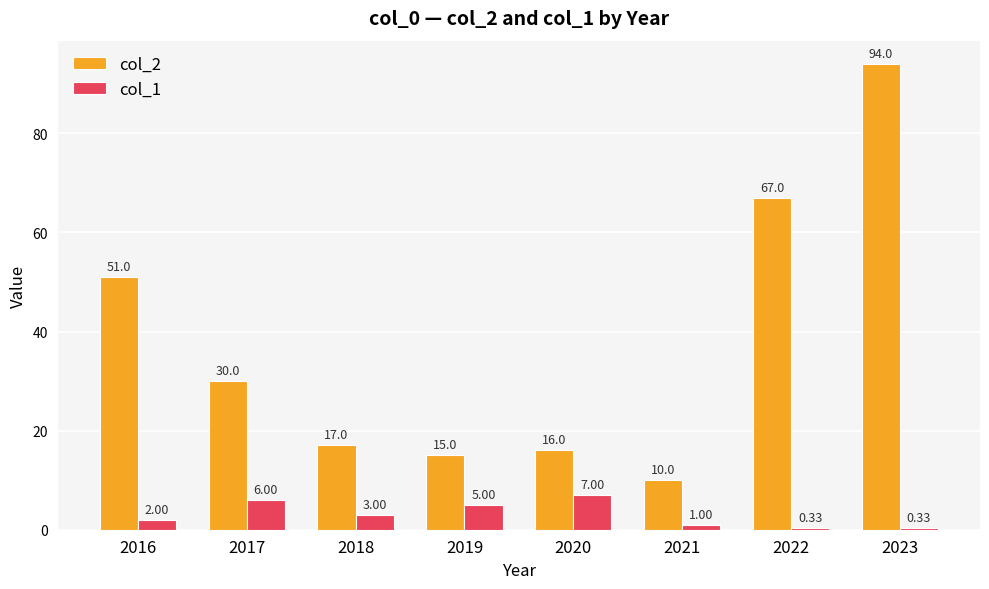

What is the total value across all series at 2019?

20.0